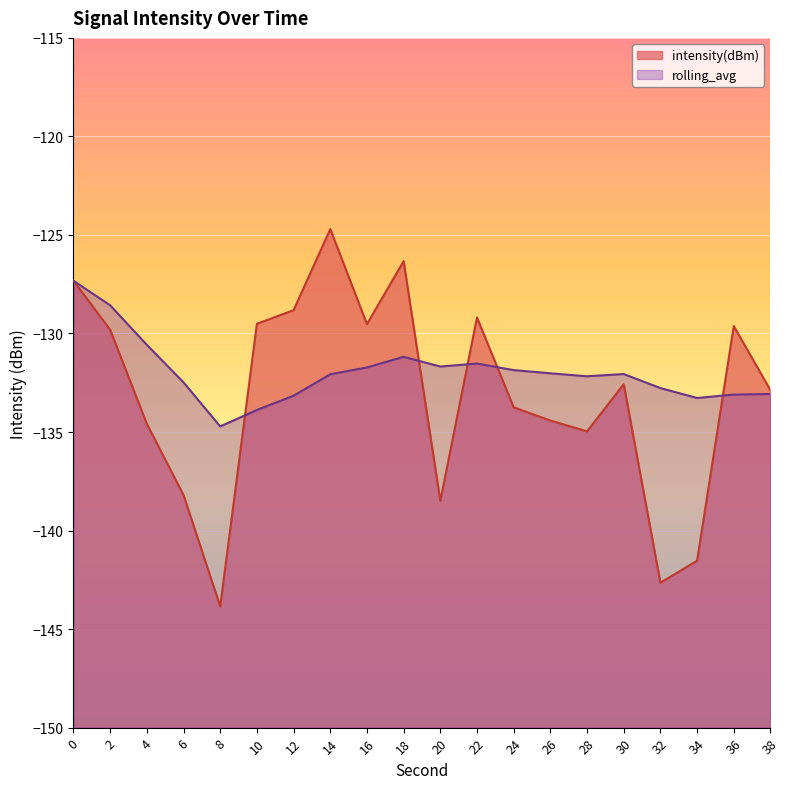

List the labels in order of intensity(dBm) value, largest first.

14, 18, 0, 12, 22, 10, 16, 36, 2, 30, 38, 24, 26, 4, 28, 6, 20, 34, 32, 8